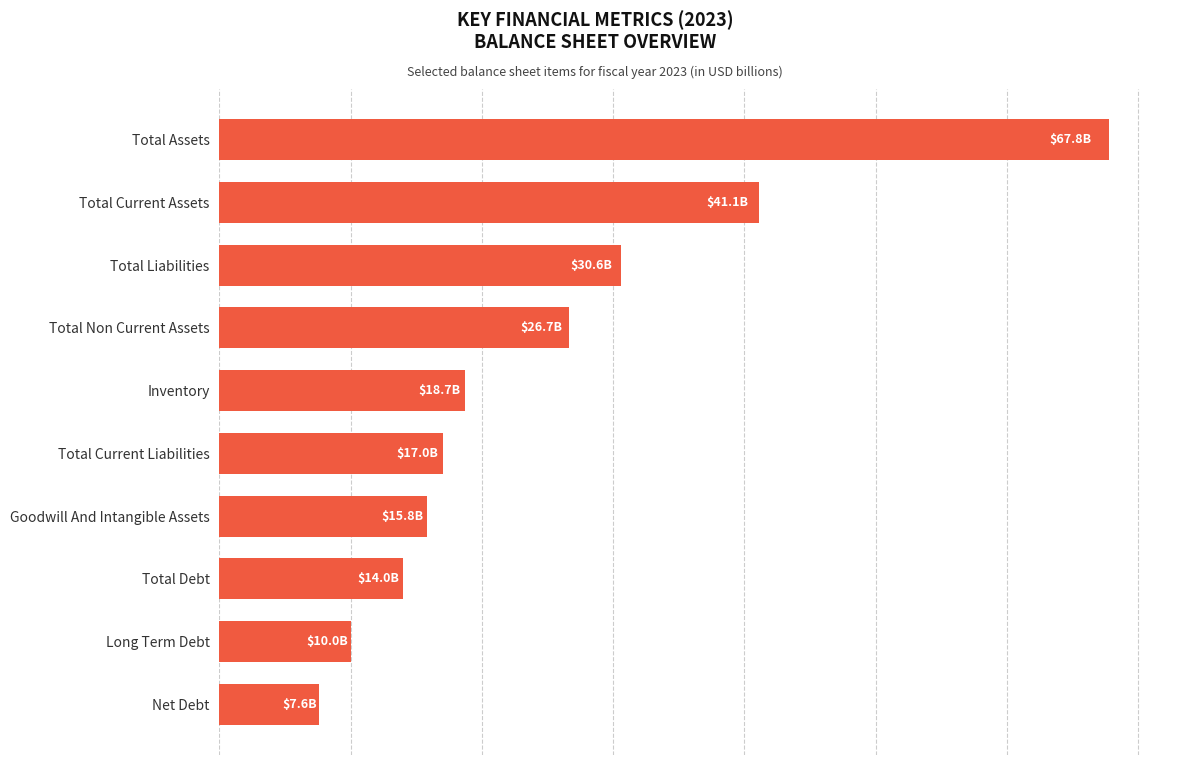

List the labels in order of value, smallest first.

Net Debt, Long Term Debt, Total Debt, Goodwill And Intangible Assets, Total Current Liabilities, Inventory, Total Non Current Assets, Total Liabilities, Total Current Assets, Total Assets